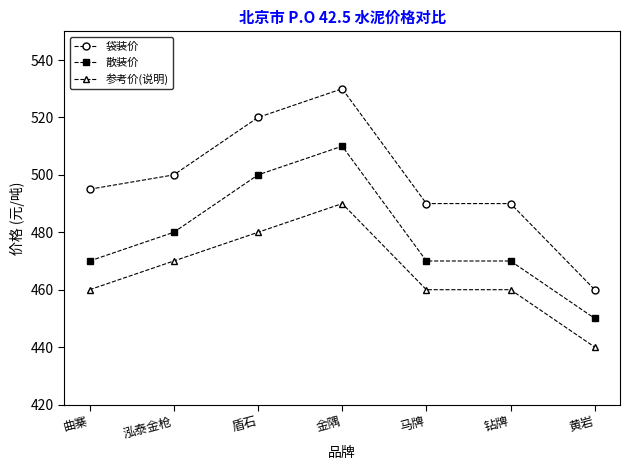

Reading right to left, extract all data points from this chart.

袋装价: 黄岩=460	钻牌=490	马牌=490	金隅=530	盾石=520	泓泰金枪=500	曲寨=495
散装价: 黄岩=450	钻牌=470	马牌=470	金隅=510	盾石=500	泓泰金枪=480	曲寨=470
参考价(说明): 黄岩=440	钻牌=460	马牌=460	金隅=490	盾石=480	泓泰金枪=470	曲寨=460